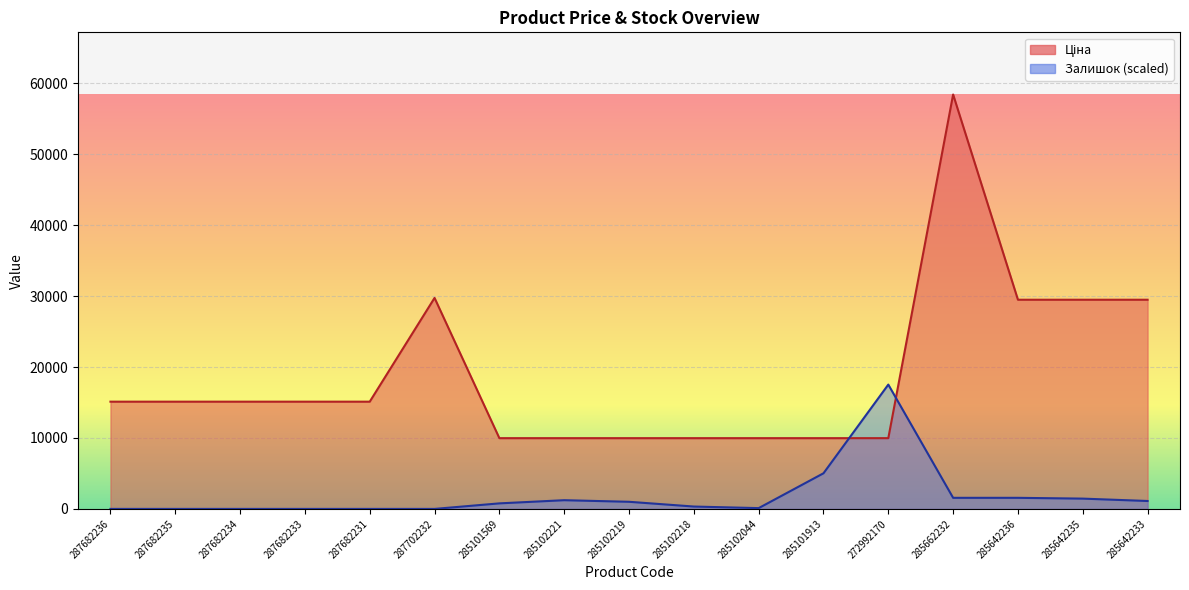

True or false: Ціна has more than 0 interior local peaks.

True